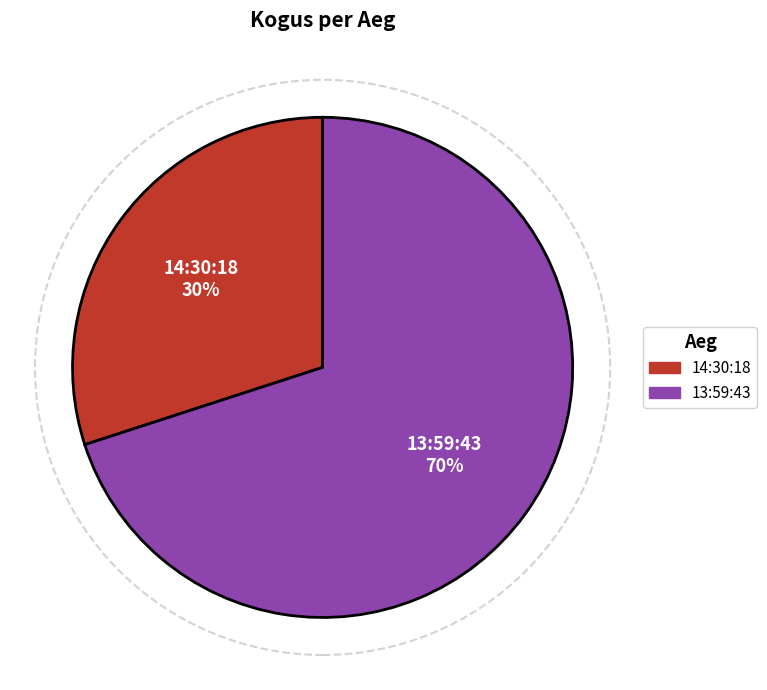

Do 14:30:18 and 13:59:43 together represent more than half of the pie?

Yes